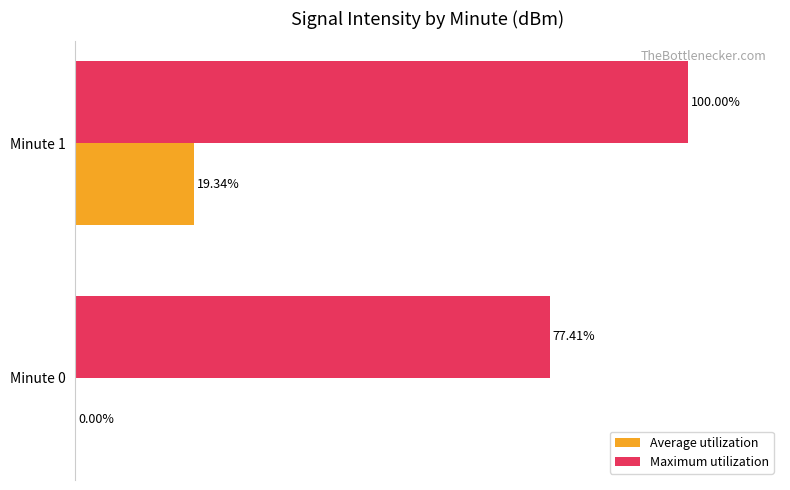

Between Minute 0 and Minute 1, which series saw the biggest shift?

Maximum utilization